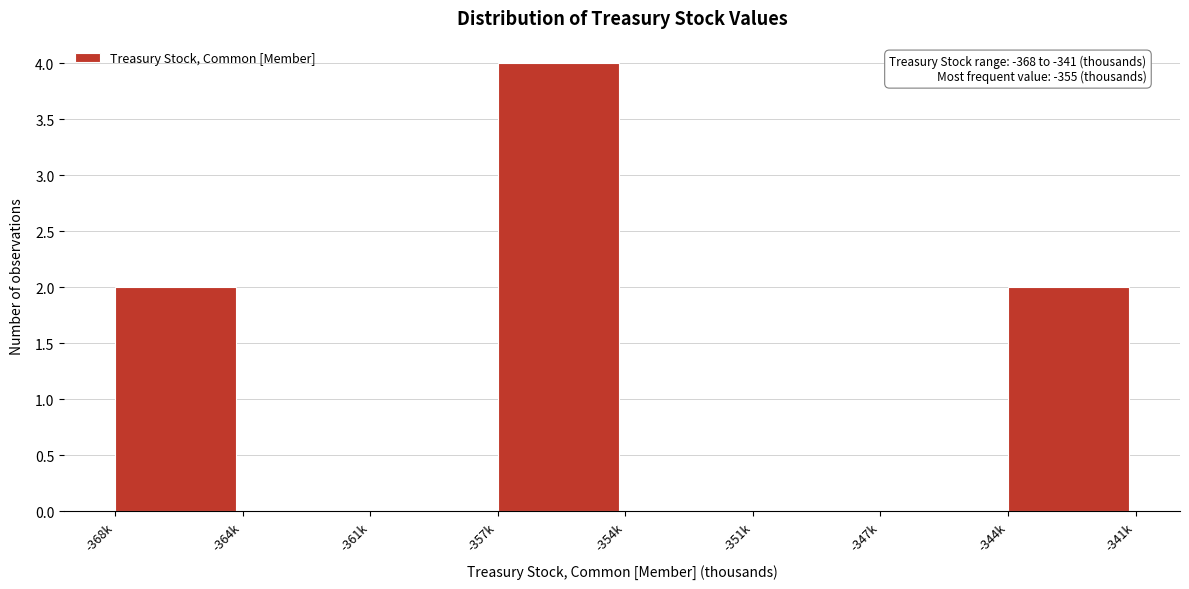

Reading right to left, list all the values displayed in this chart.

-344k=2	-347k=0	-351k=0	-354k=0	-357k=4	-361k=0	-364k=0	-368k=2